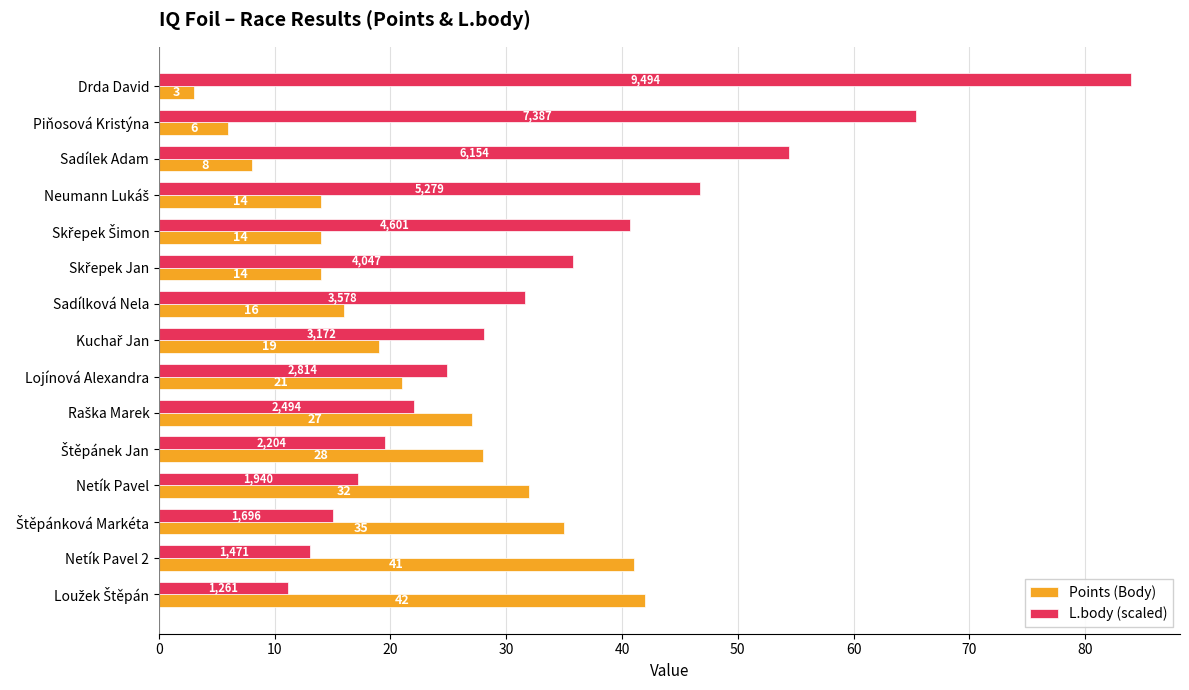

What value does the L.body (scaled) series have at Netík Pavel?

17.2